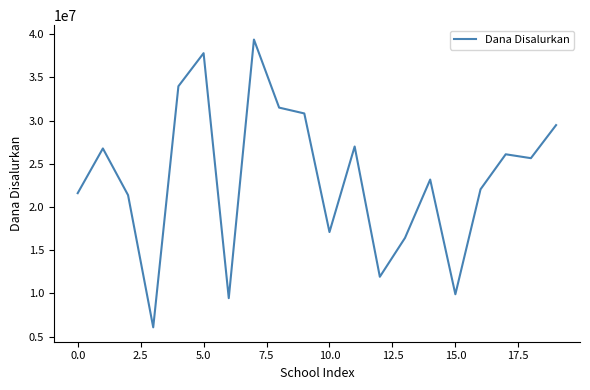

What is the difference between the maximum and minimum values?

33300000